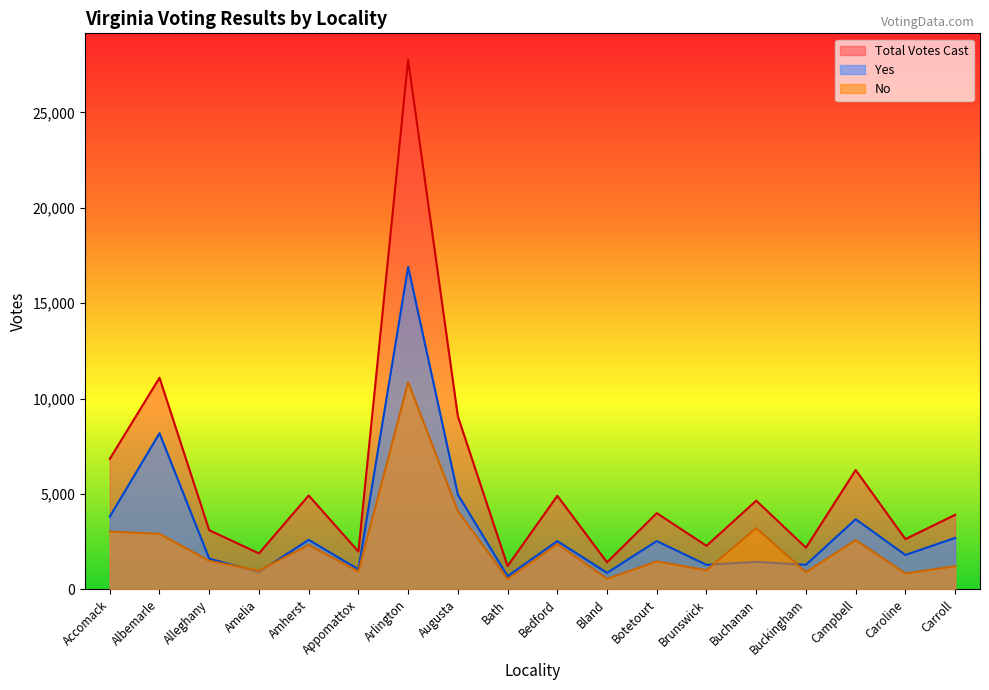

Is it true that Total Votes Cast equals 11087 at Albemarle?

True